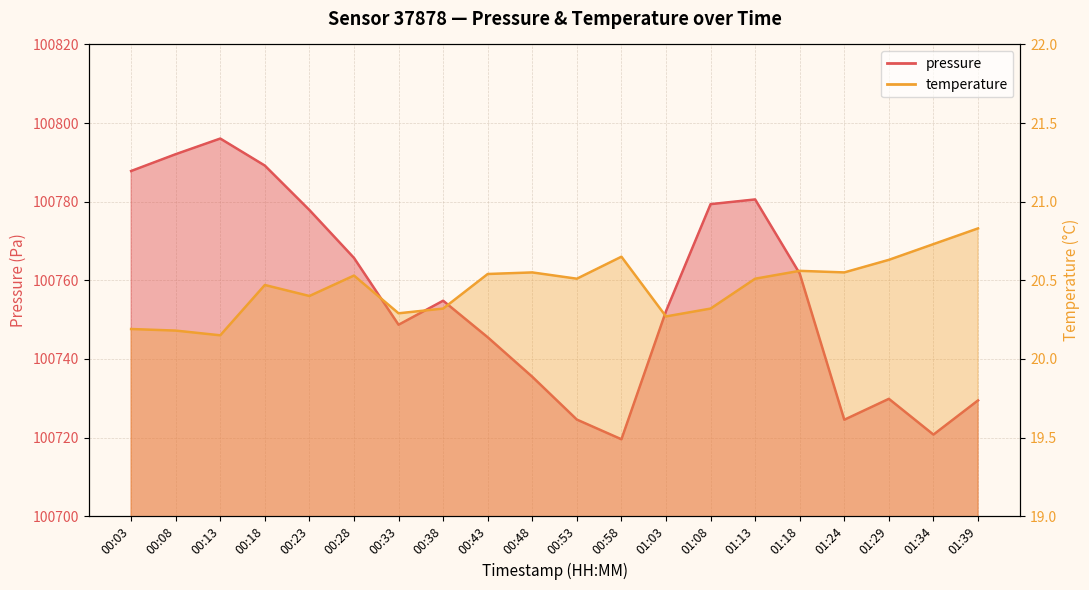

What is the difference between the highest and lowest values at 00:23?

100757.5